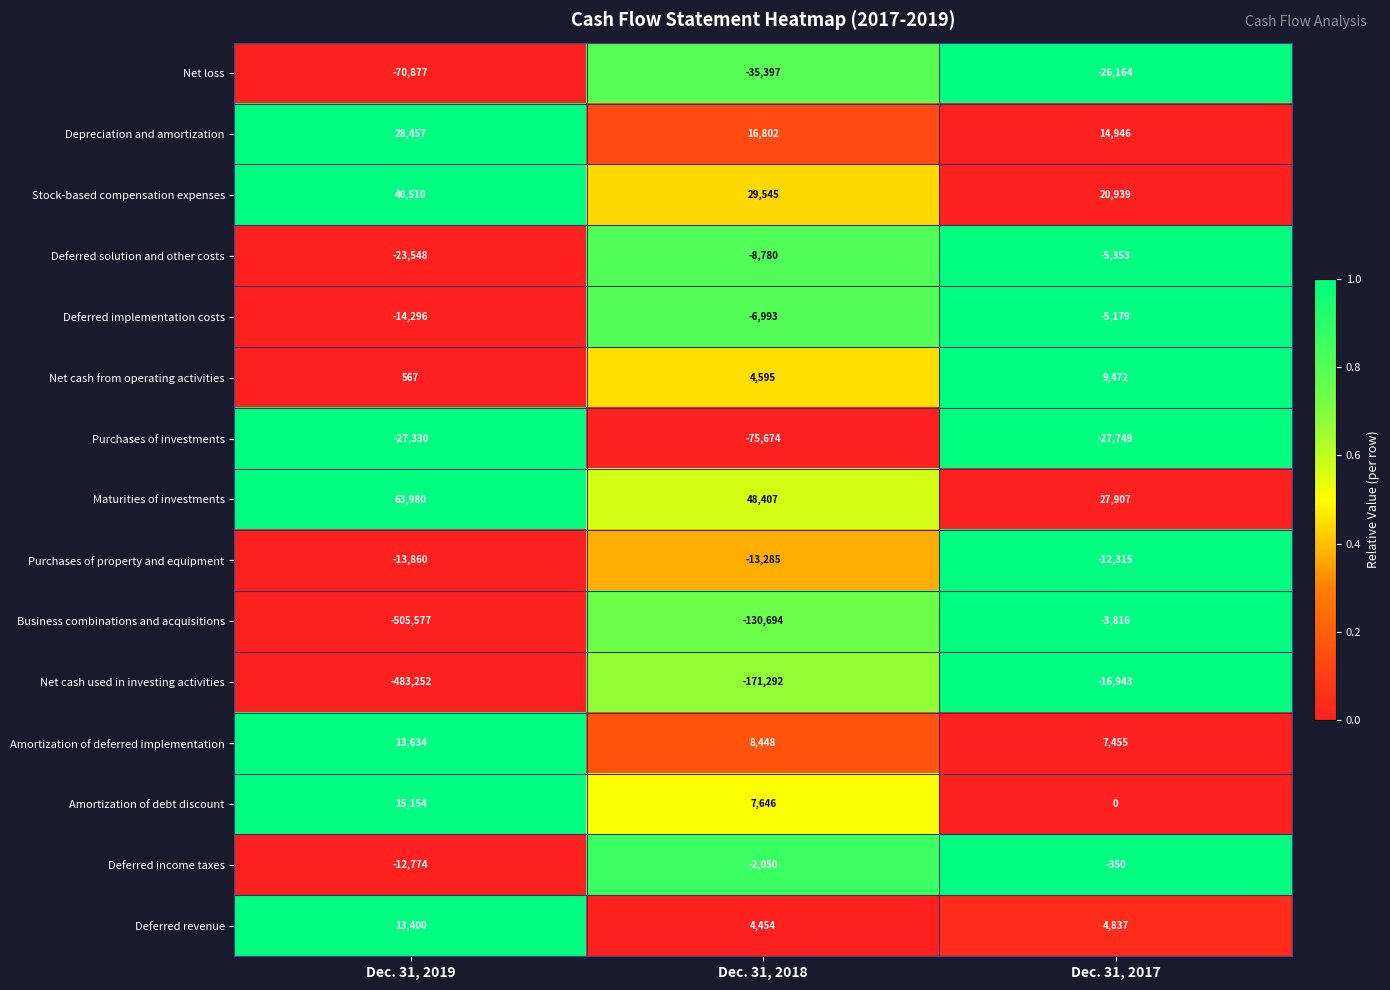

At which label is Net loss closest to -48520?

Dec. 31, 2018